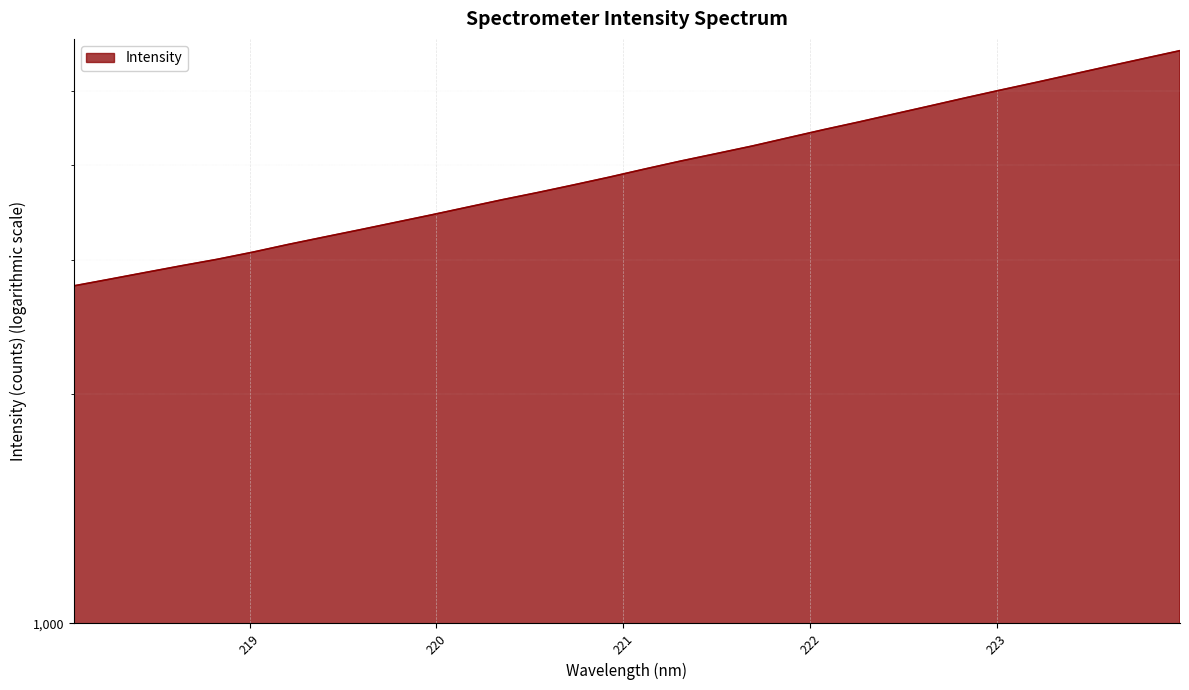

At which label does the data first exceed 3953?

221.1174